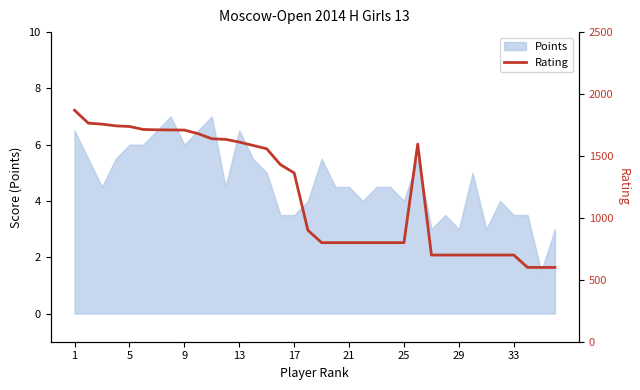

The value of Points at 5 is 6.0. True or false?

True